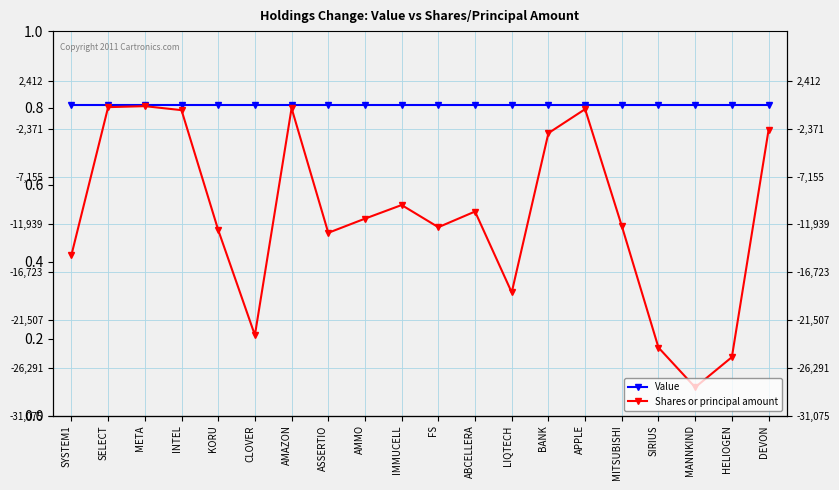

At which category does the chart reach its minimum across all series?

MANNKIND